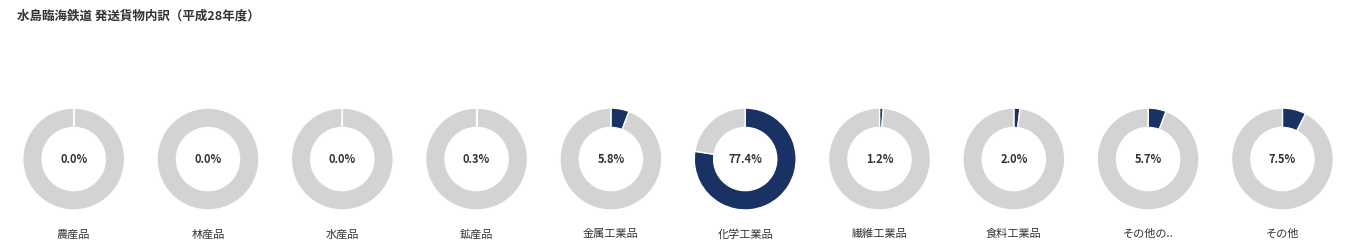

Which slice represents more than half of the pie?

化学工業品